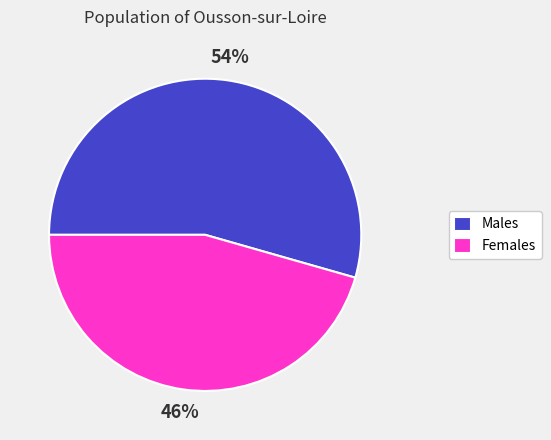

Between Females and Males, which is larger?

Males